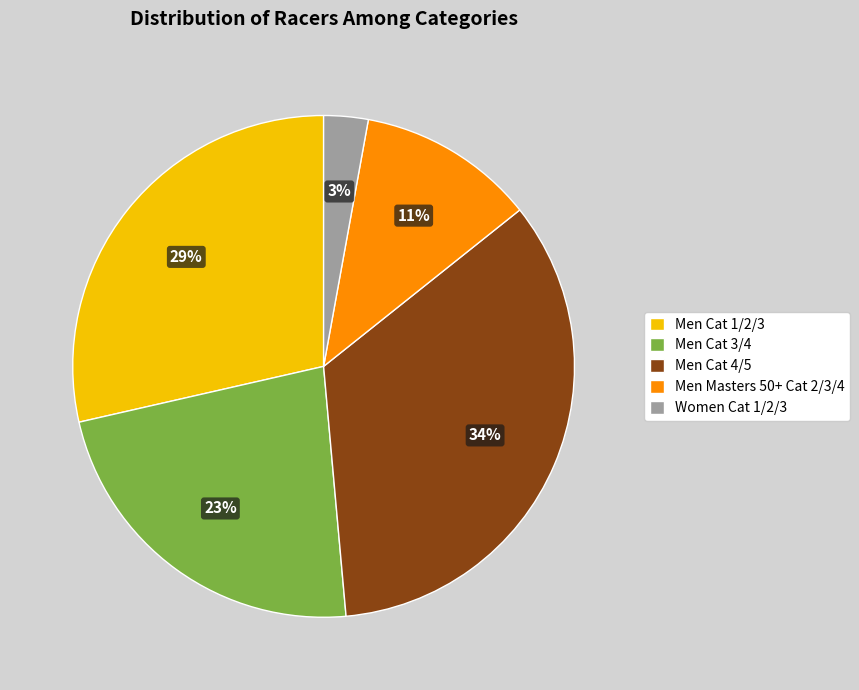

Is there a majority slice in this chart?

No